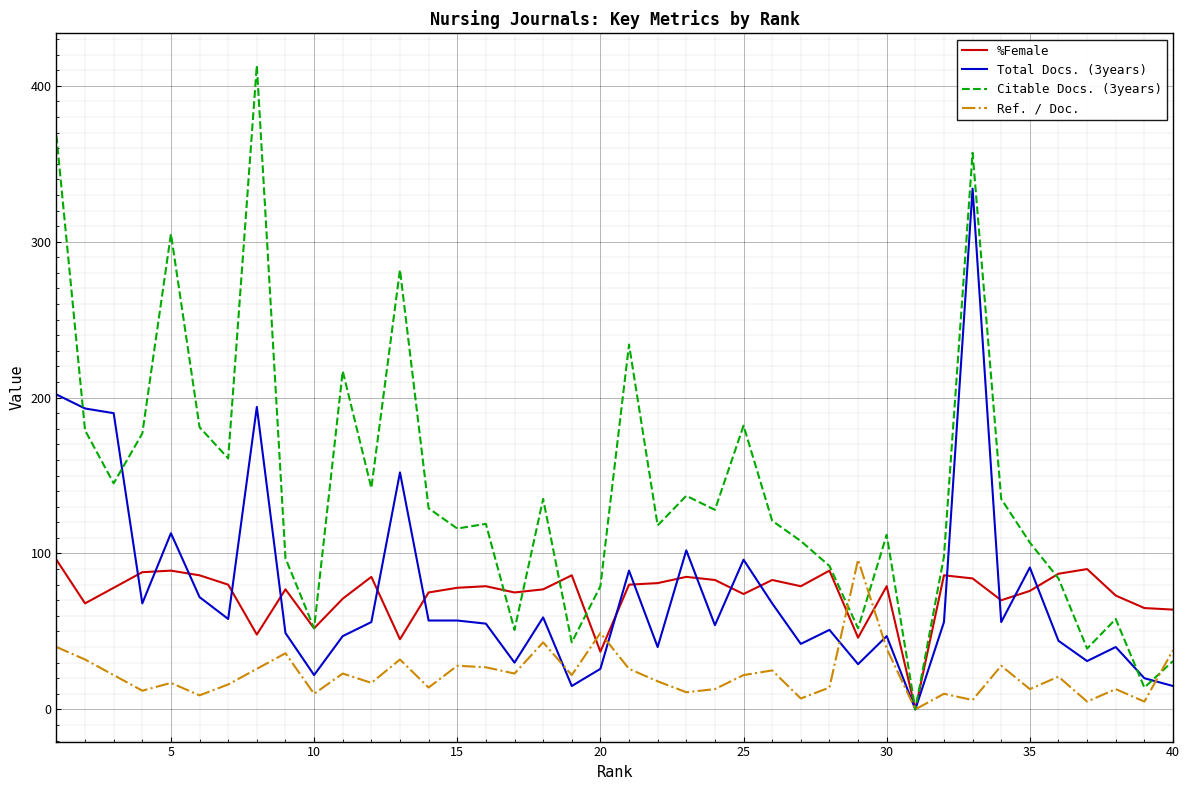

Which series has the widest spread of values?

Citable Docs. (3years)